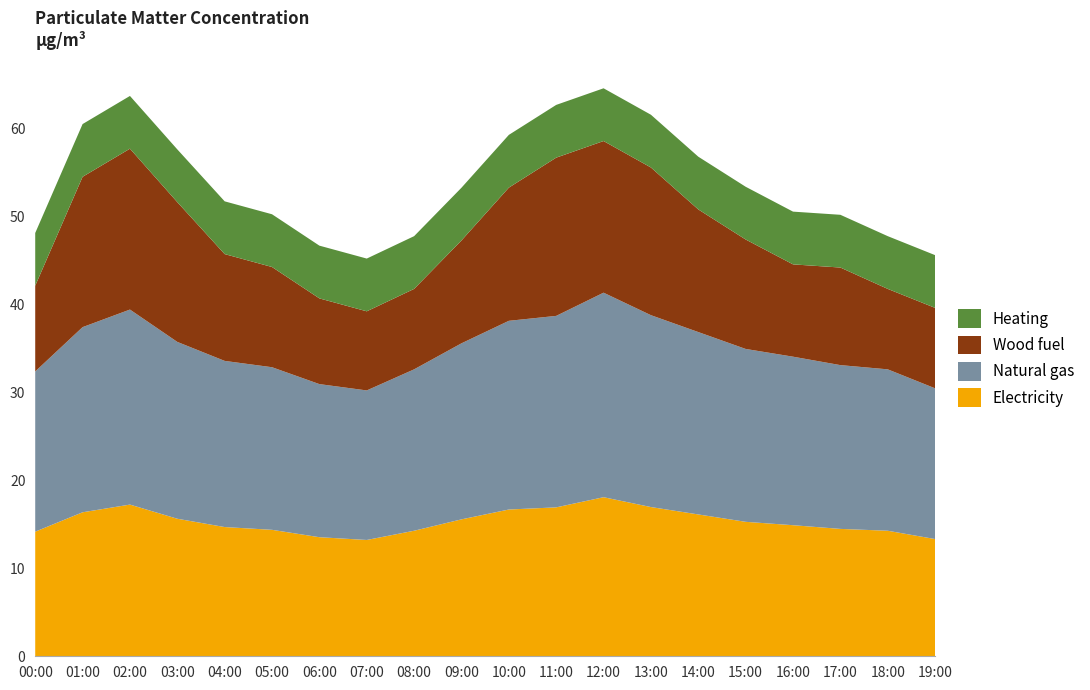

The value of Electricity at 07:00 is 8.9. True or false?

False